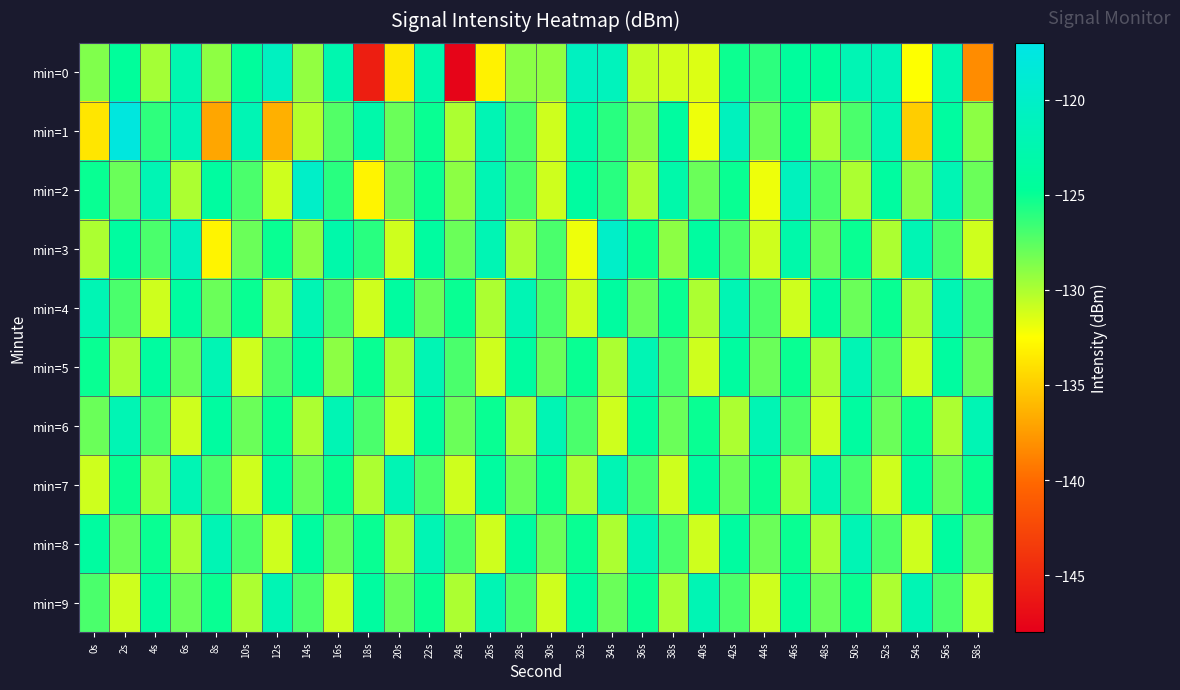

Between 38s and 58s, which series saw the biggest shift?

min=0